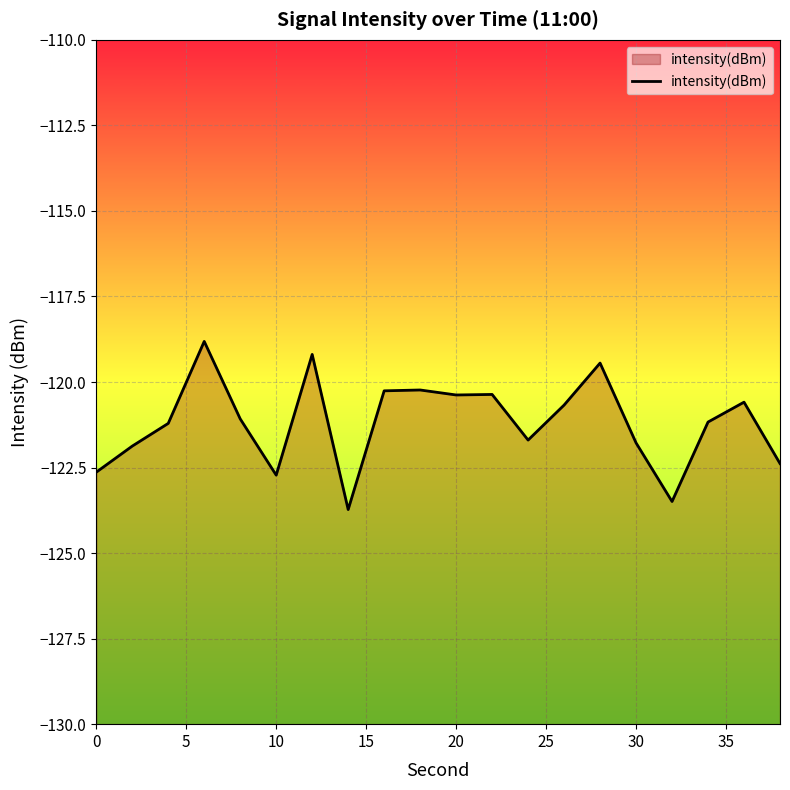

What is the difference between the maximum and minimum values?

4.9